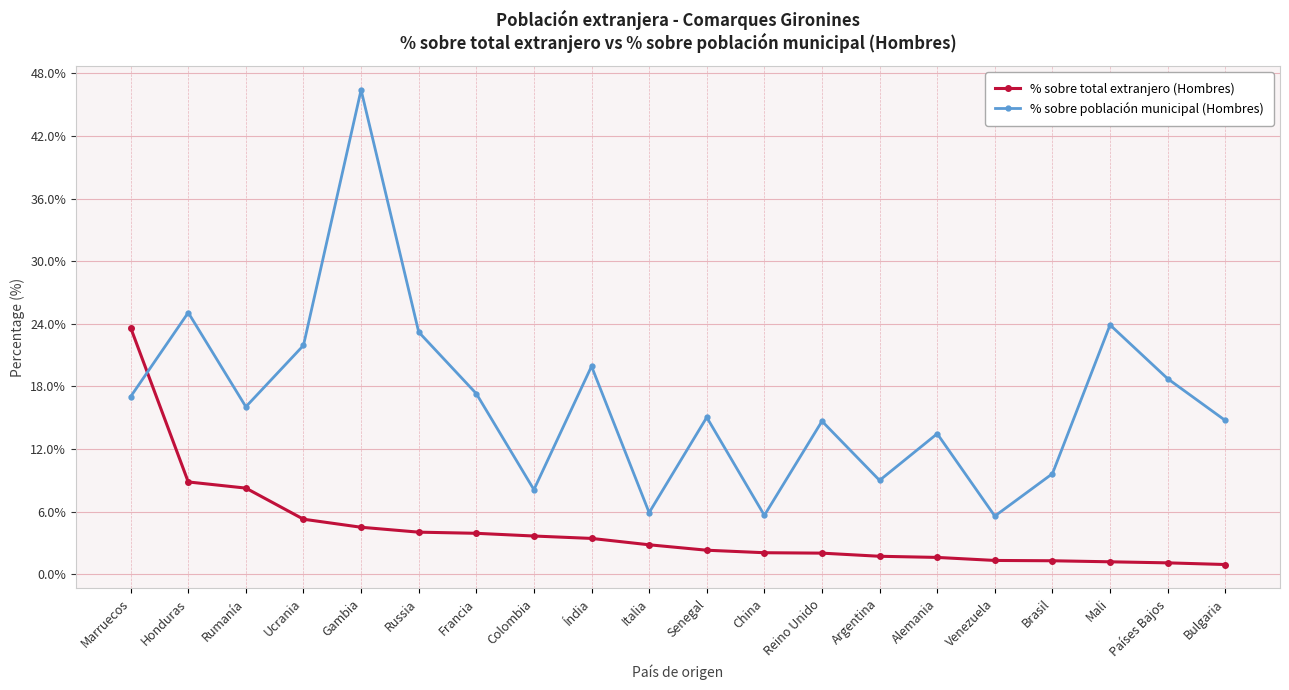

What is the difference between the maximum and minimum values in the % sobre total extranjero (Hombres) series?

22.7